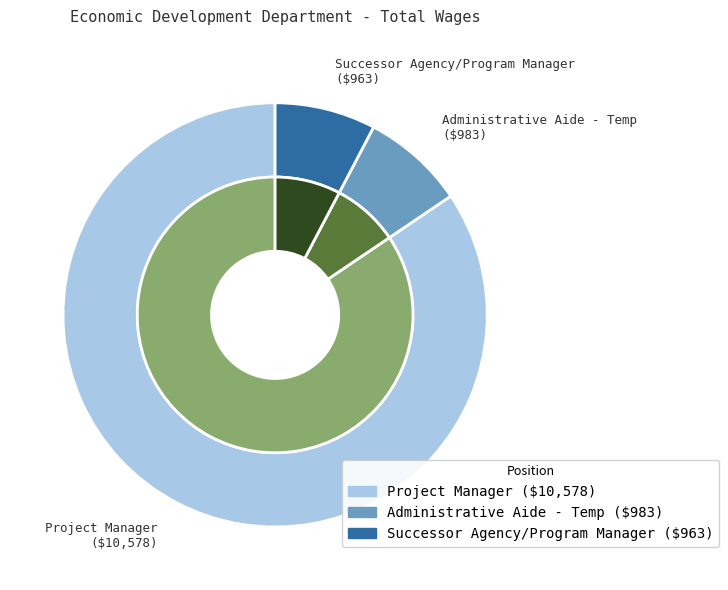

Does any single category account for the majority?

Yes